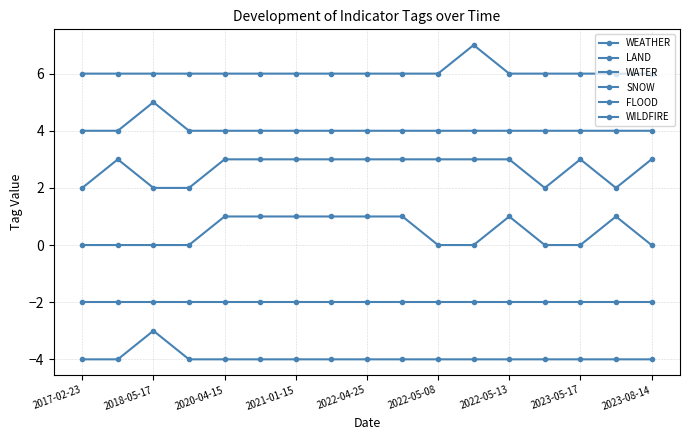

At how many categories does at least one series exceed -2?

17